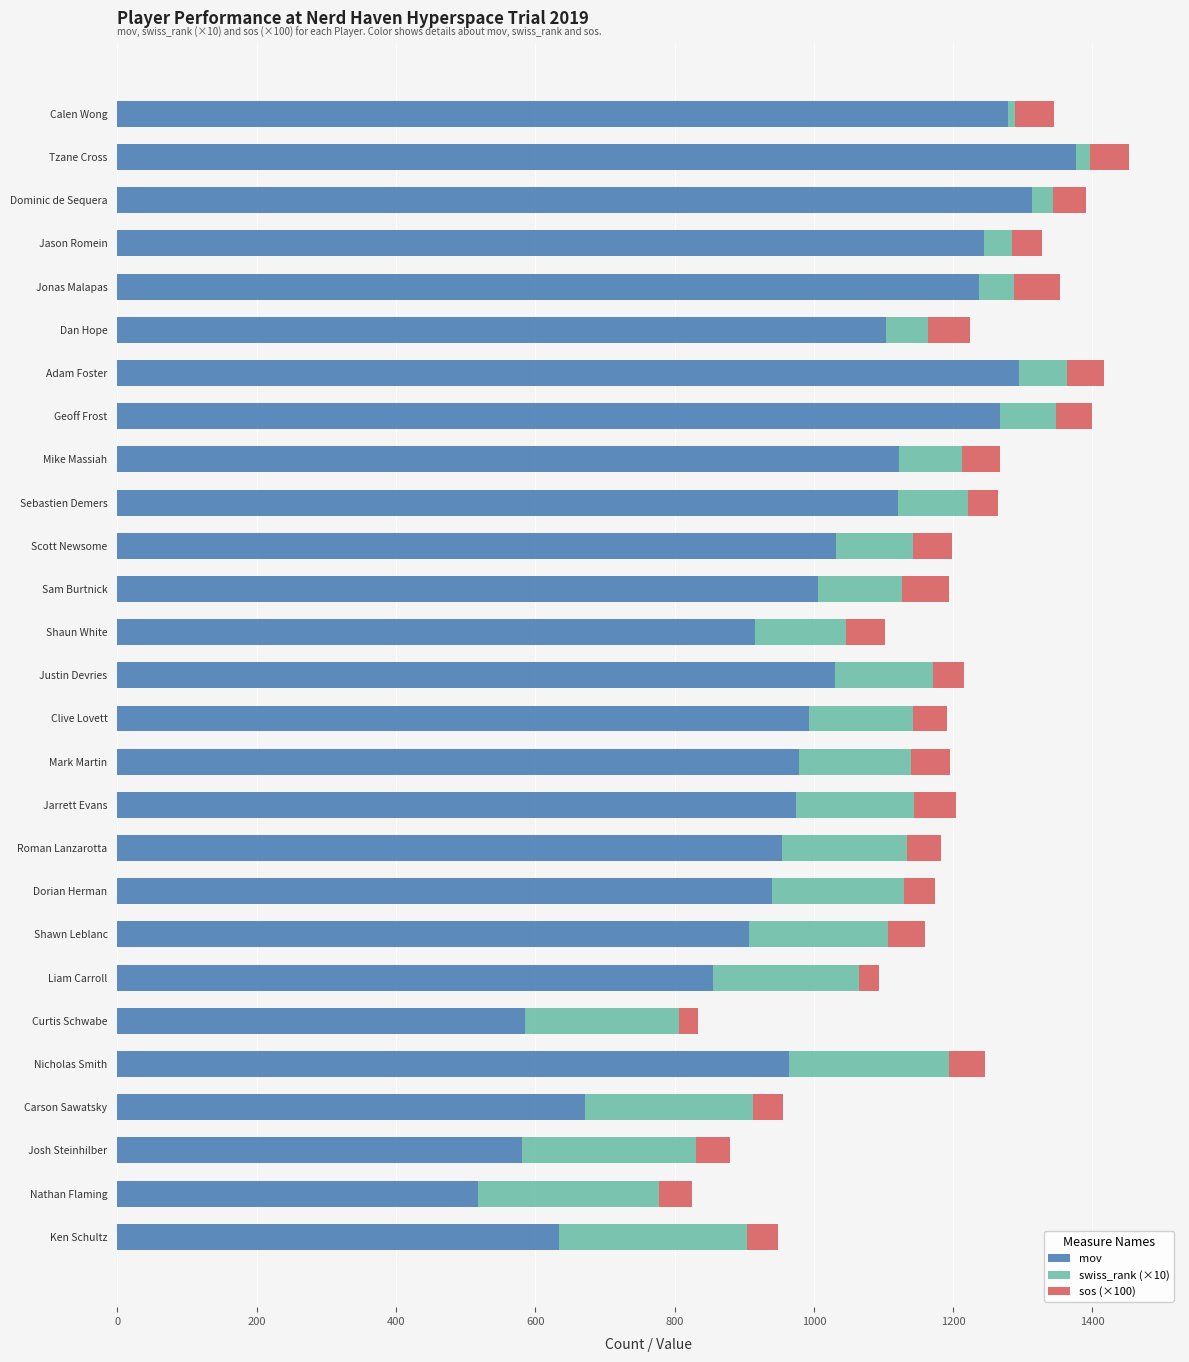

What is the difference between the maximum and second lowest values in the mov series?

796